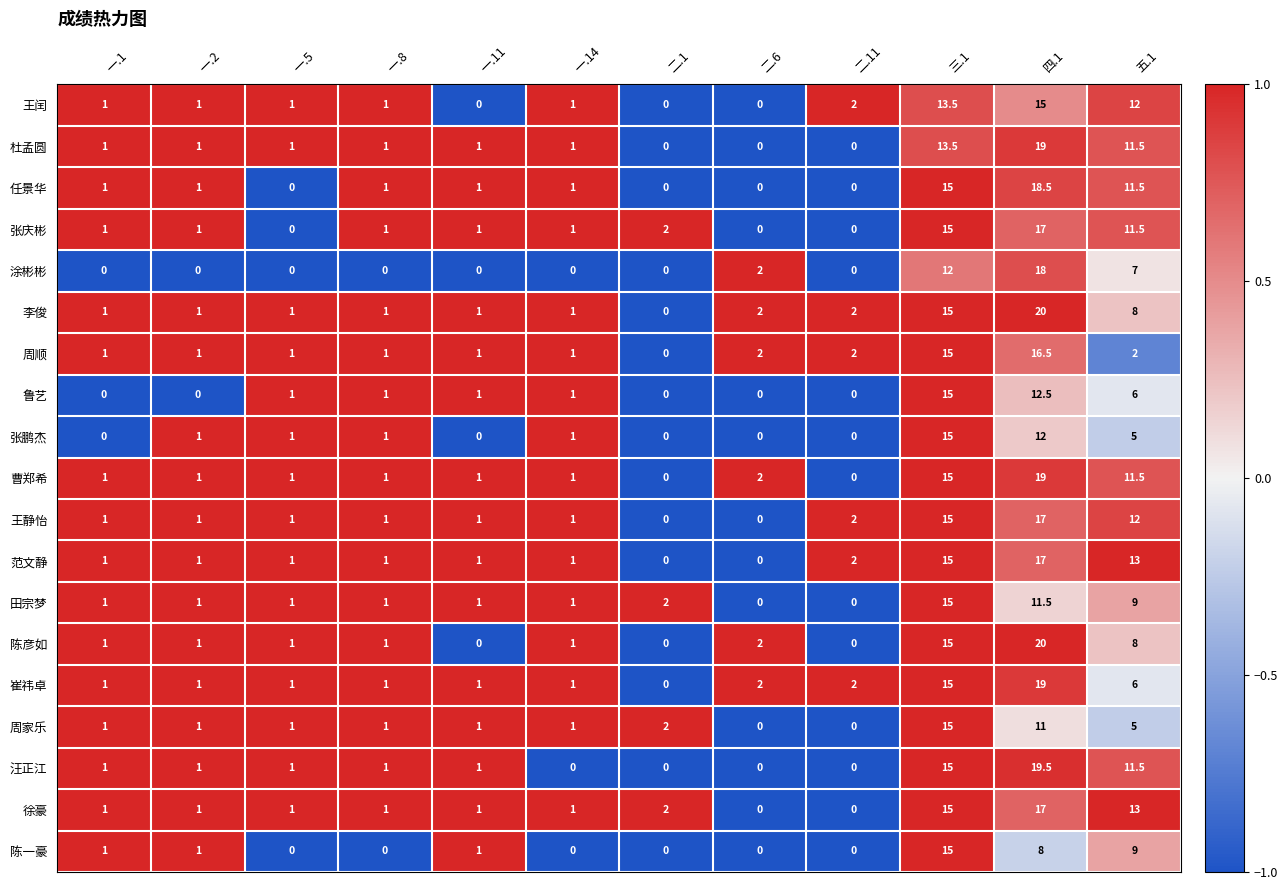

Which category has the highest value across all series?

四.1